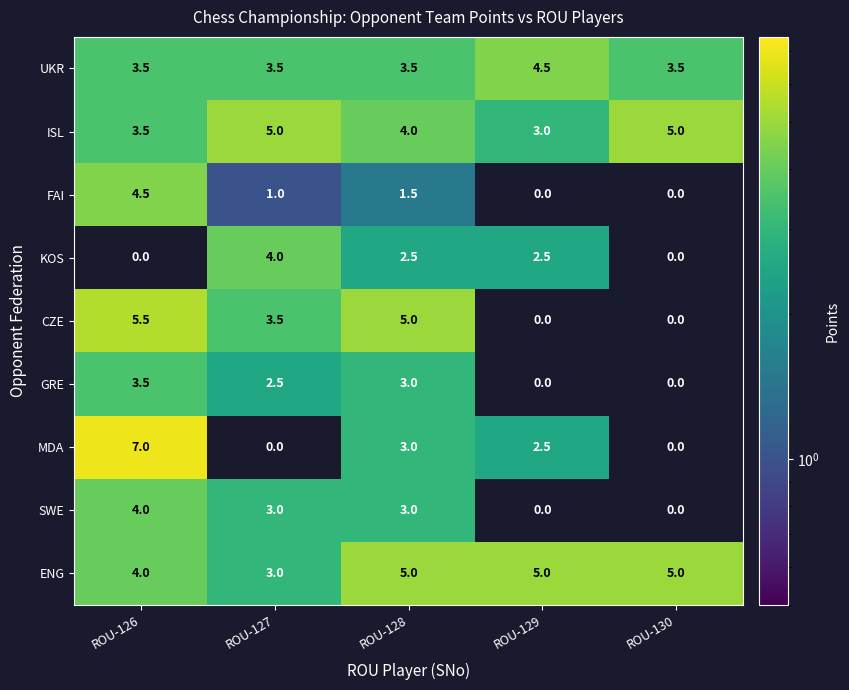

Which series has the largest total across all categories?

ENG